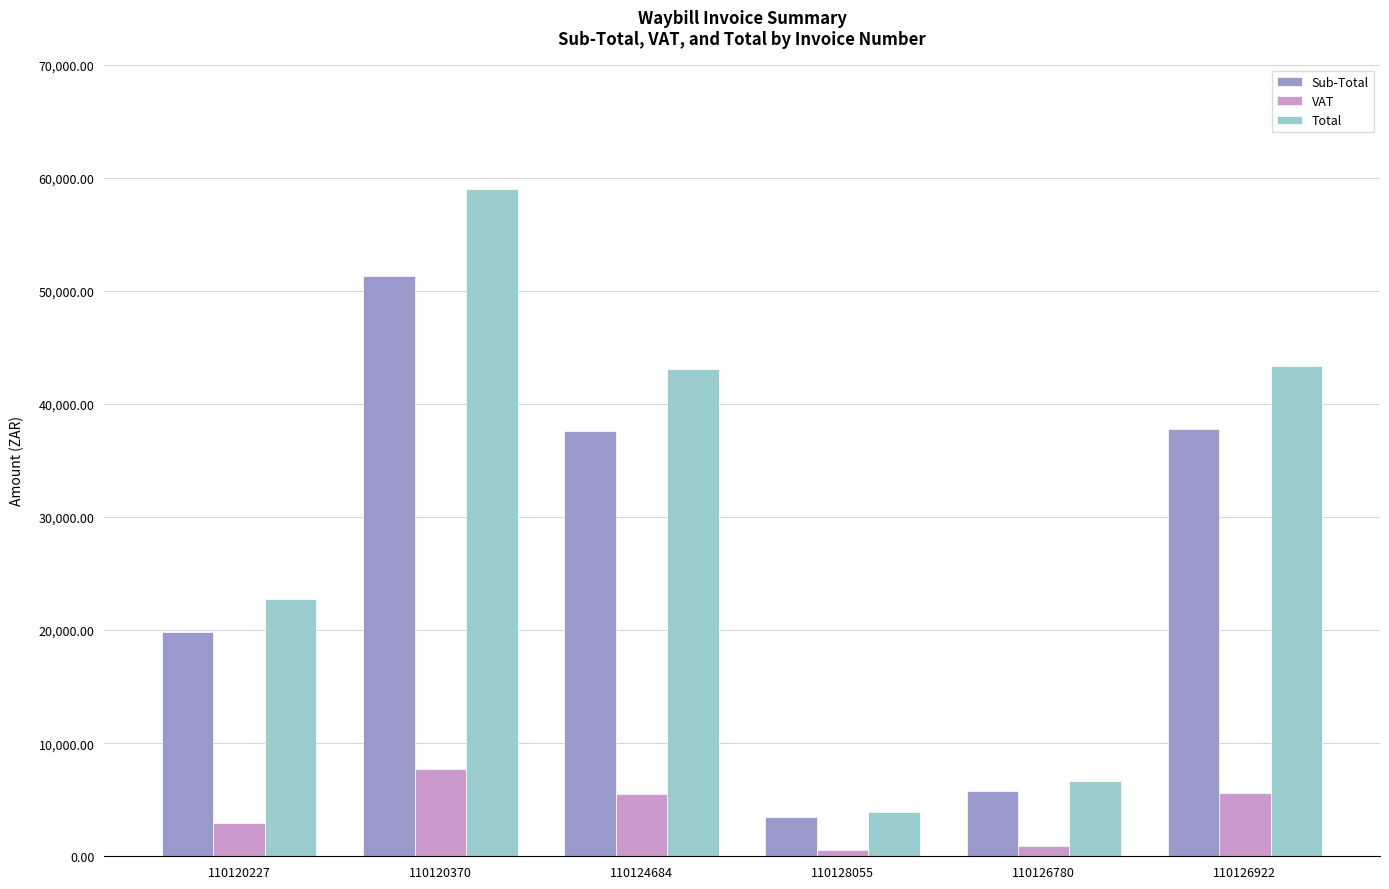

True or false: Sub-Total has a value of 19819.6 at 110120227.

True